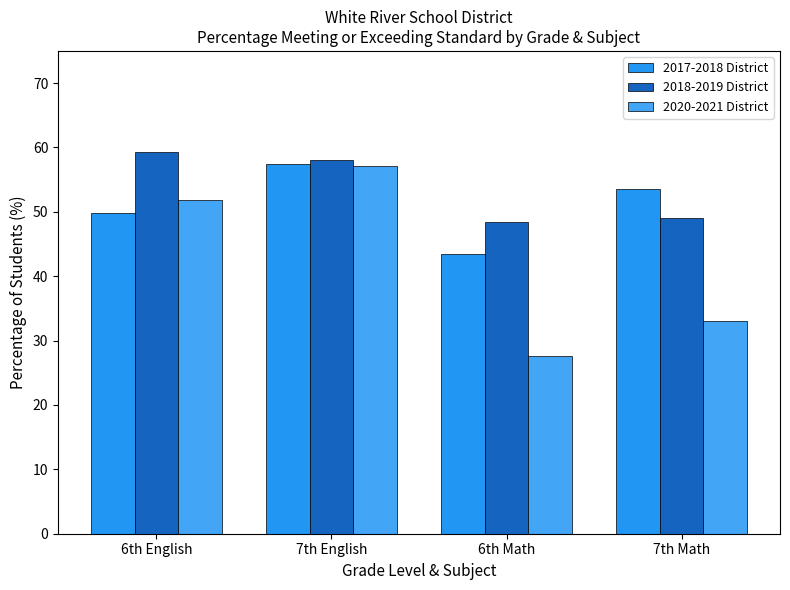

How many bars are there in each group?

3